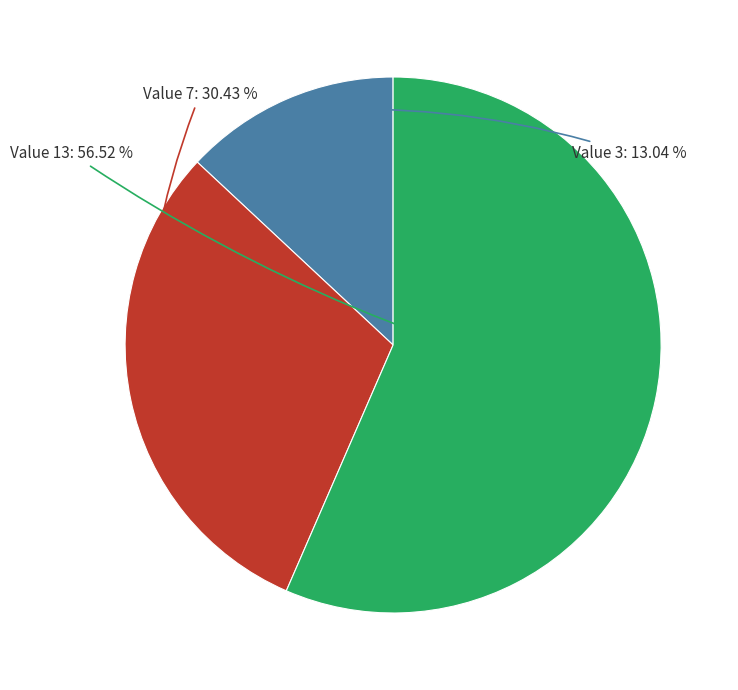

Is the sum of Value 7 and Value 13 greater than half?

Yes